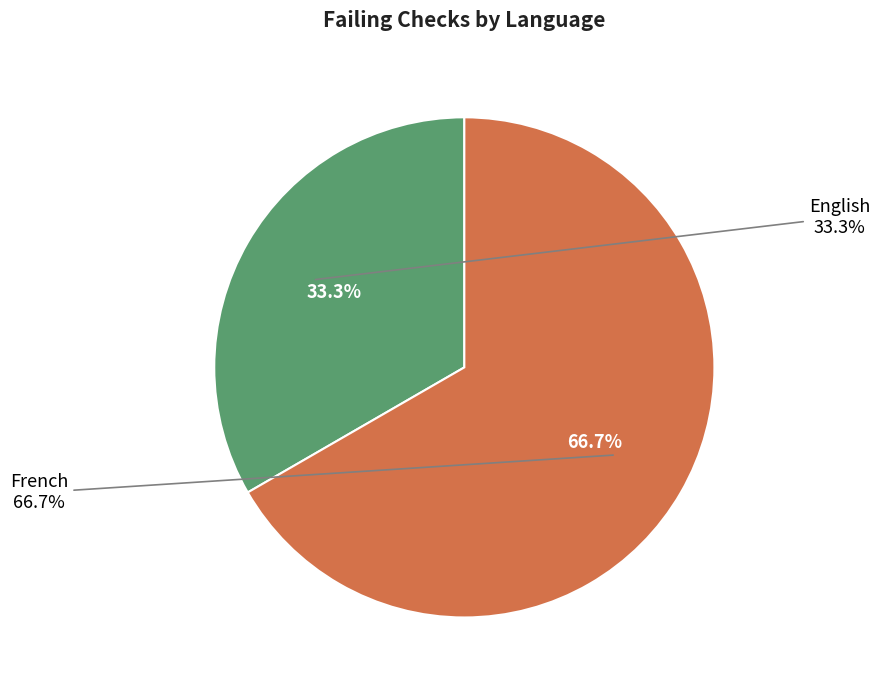

How many segments does this pie chart have?

2